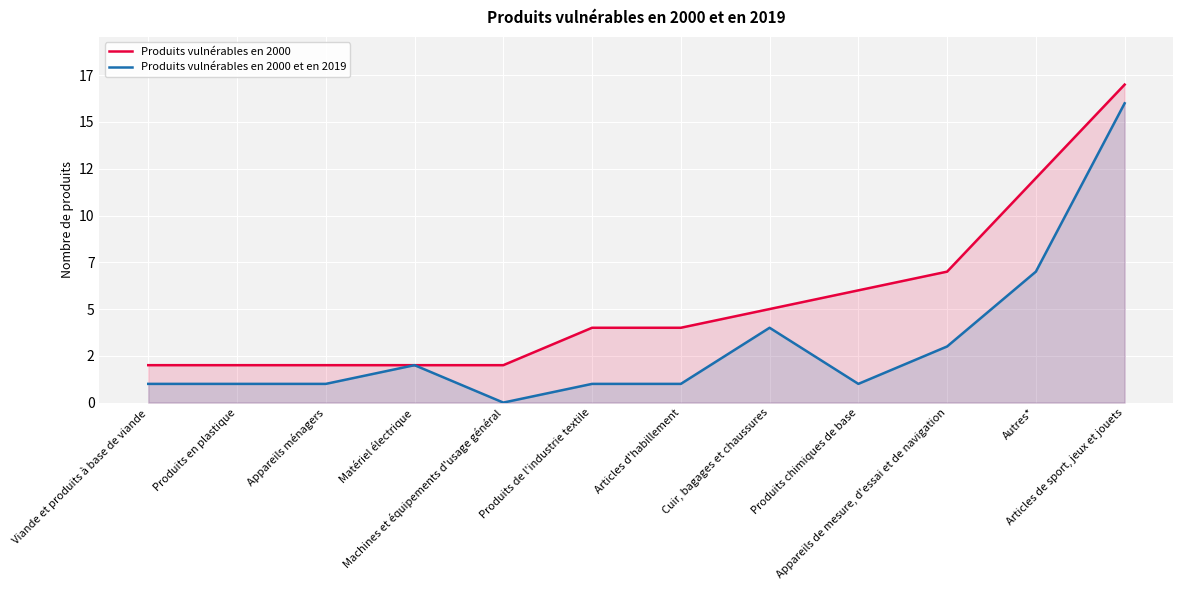

True or false: Produits vulnérables en 2000 and Produits vulnérables en 2000 et en 2019 intersect in this chart.

False